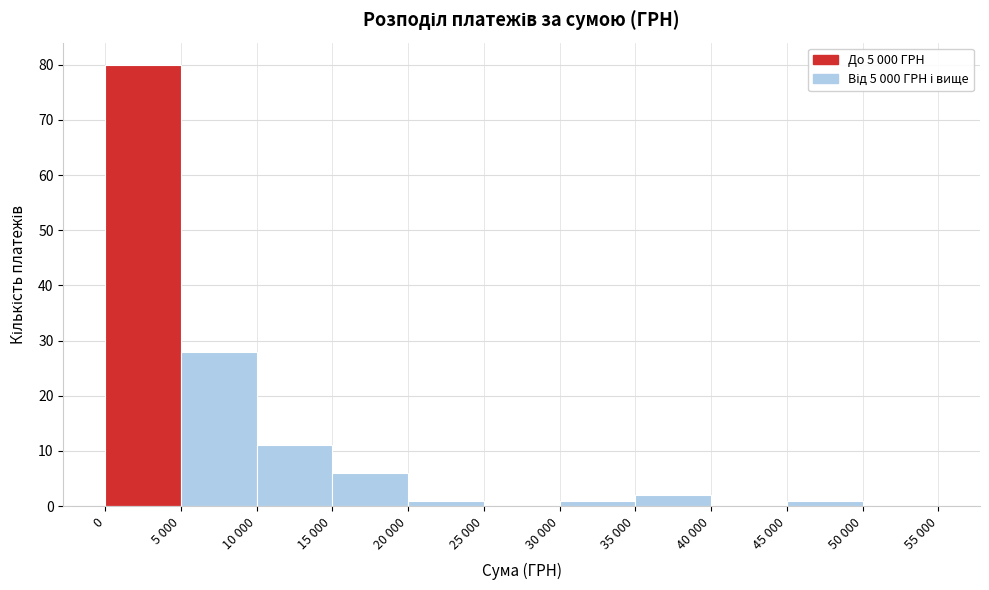

Reading left to right, what are all the values shown in this chart?

0=80	5 000=28	10 000=11	15 000=6	20 000=1	25 000=0	30 000=1	35 000=2	40 000=0	45 000=1	50 000=0